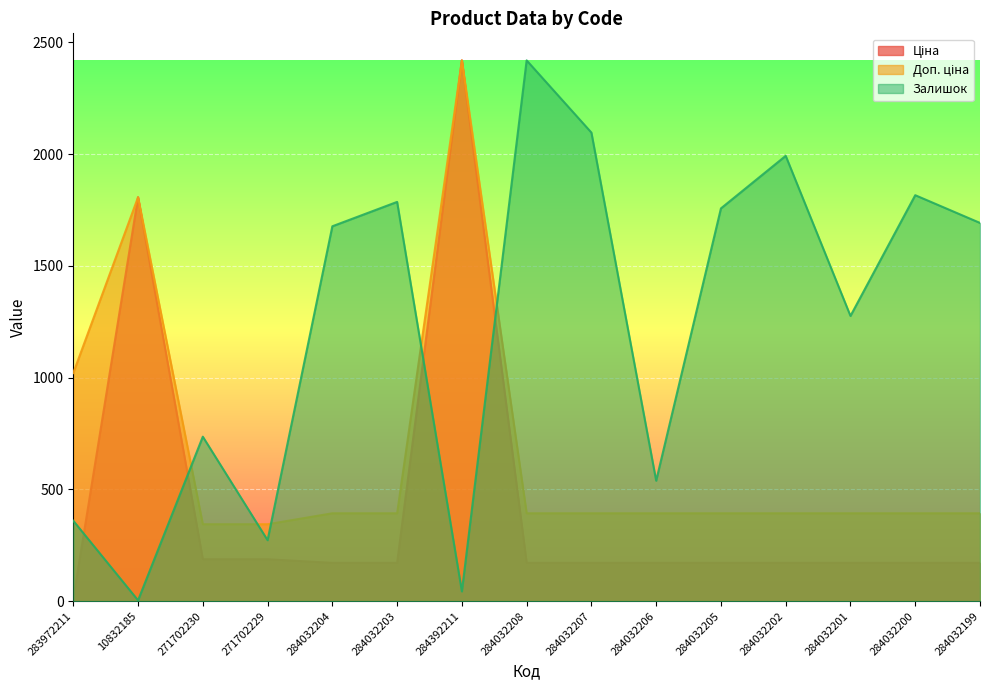

What are all the series names shown in the legend?

Ціна, Доп. ціна, Залишок